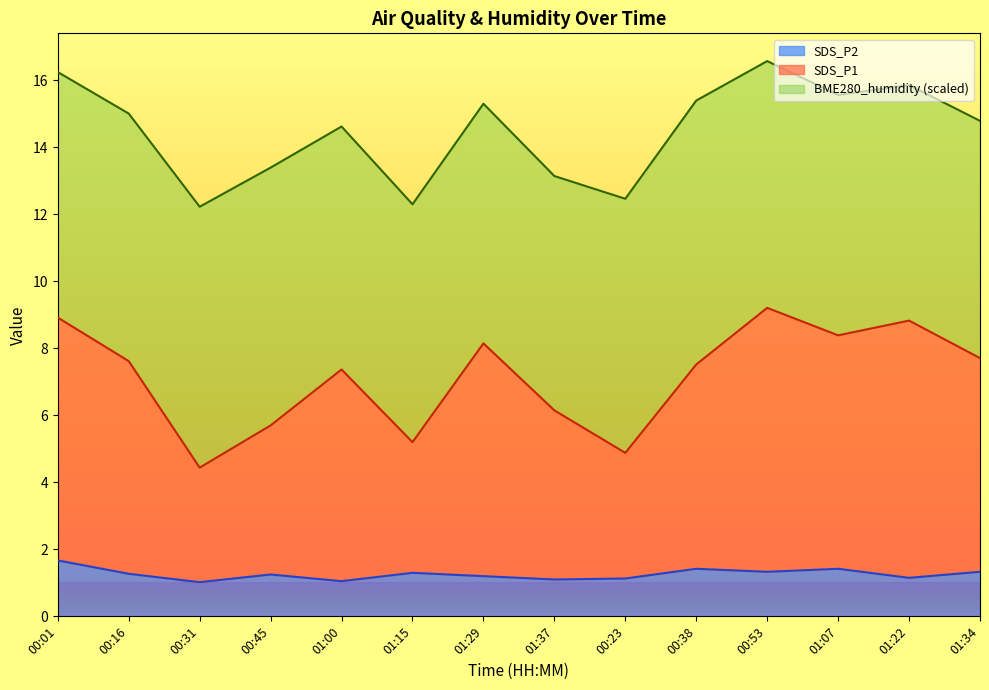

True or false: SDS_P1 and SDS_P2 cross at least once.

False